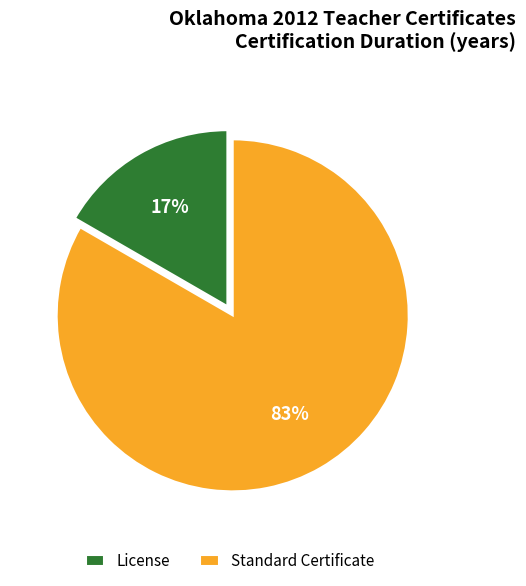

True or false: License accounts for 86% of the total.

False